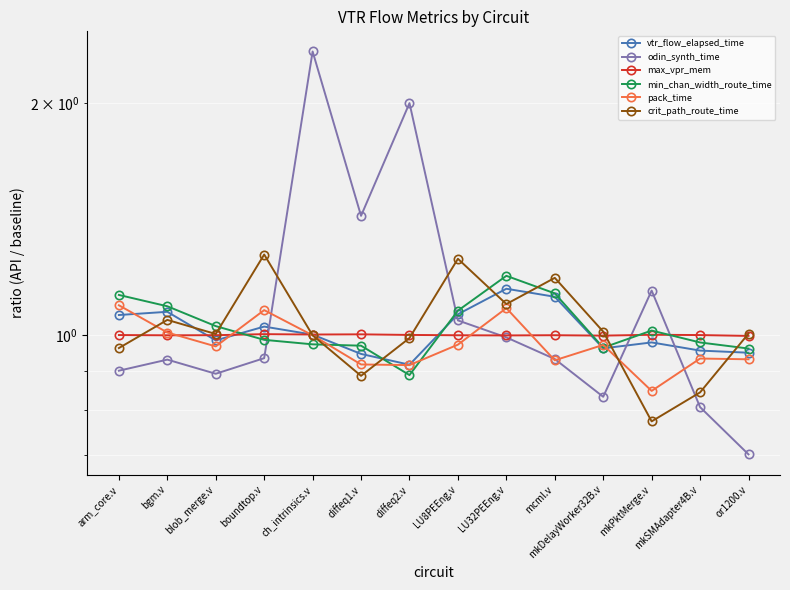

What is the label of the 3rd point from the left?

blob_merge.v